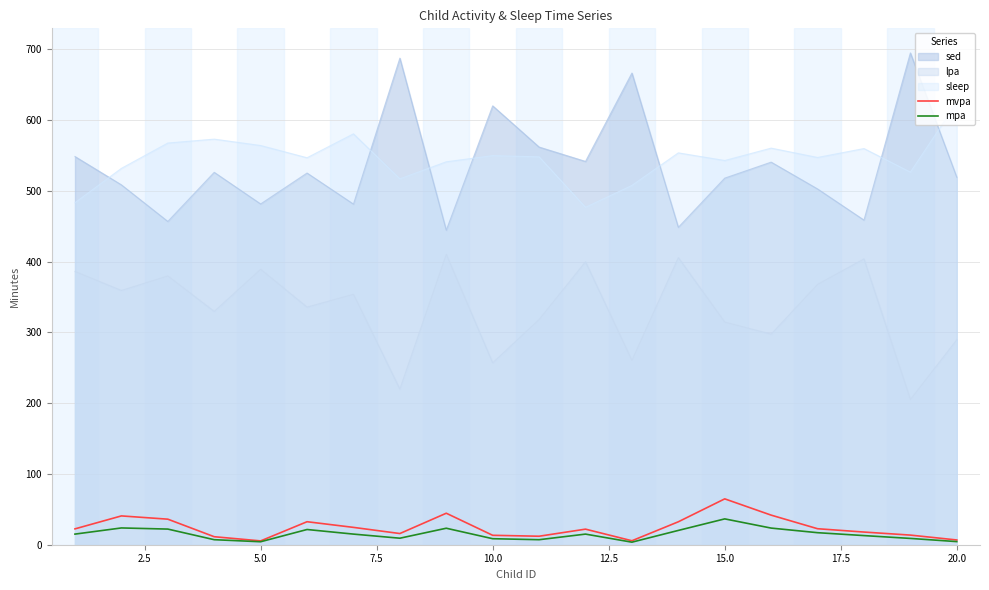

What is the greatest value displayed?

694.8